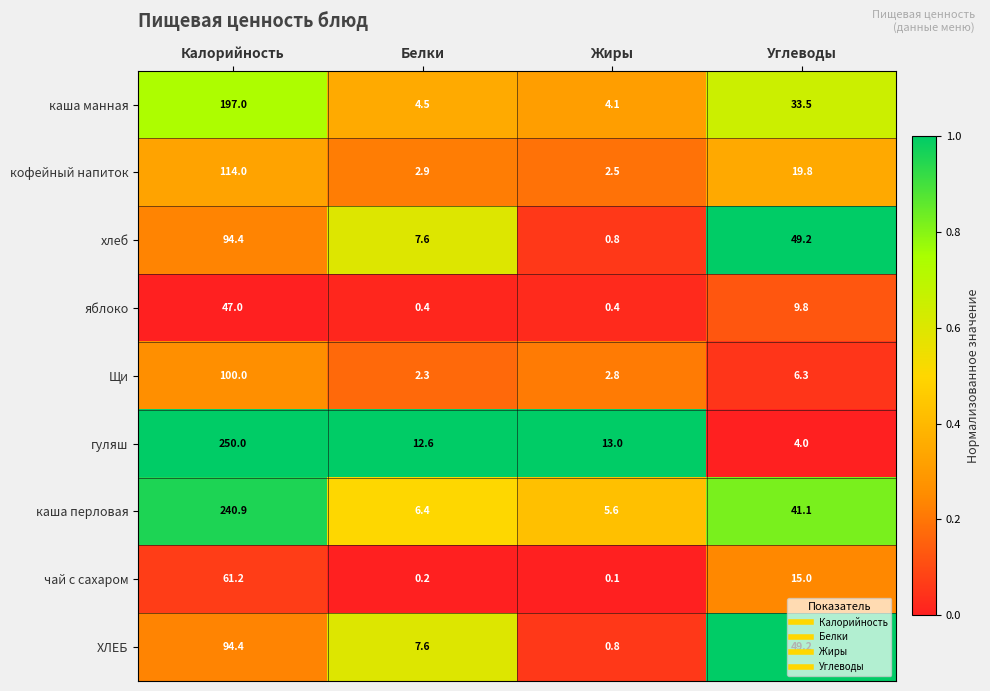

Which series has the largest range (max minus min)?

гуляш